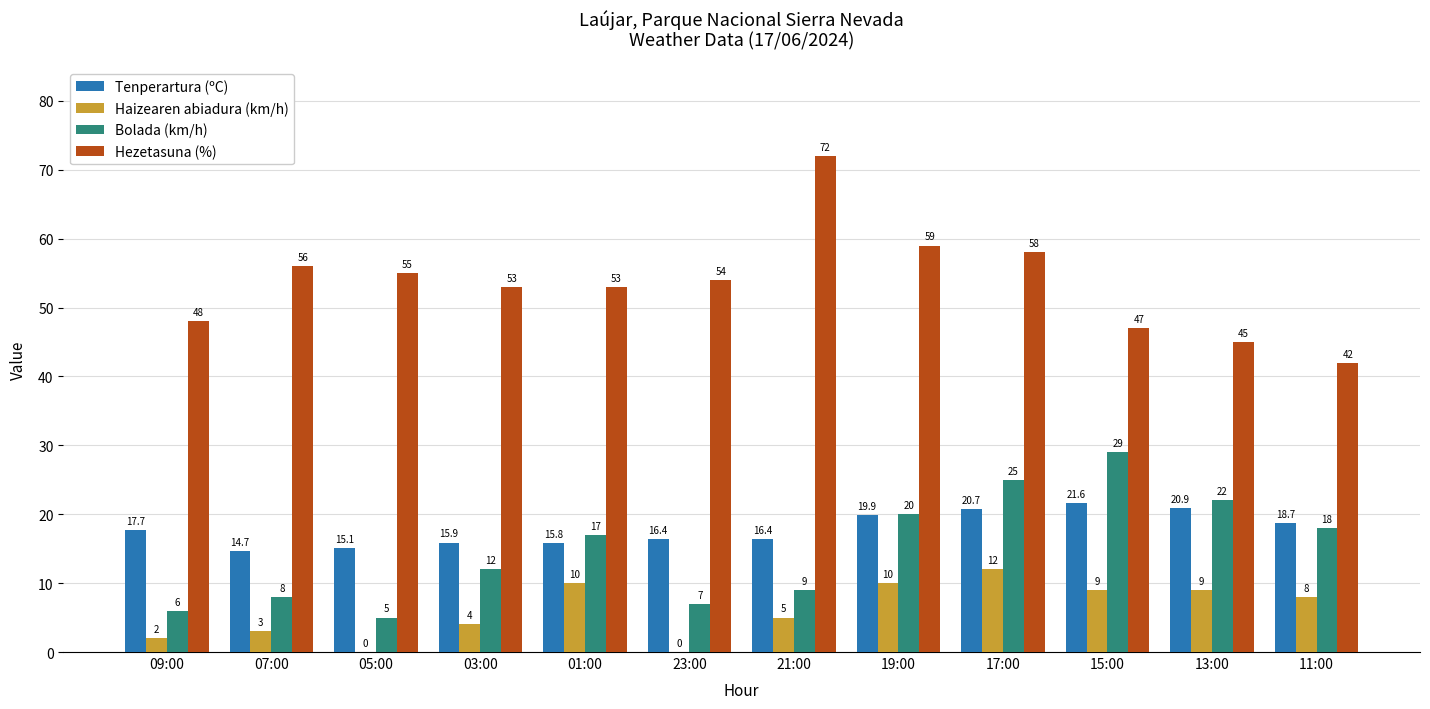

What are all the series names shown in the legend?

Tenperartura (ºC), Haizearen abiadura (km/h), Bolada (km/h), Hezetasuna (%)